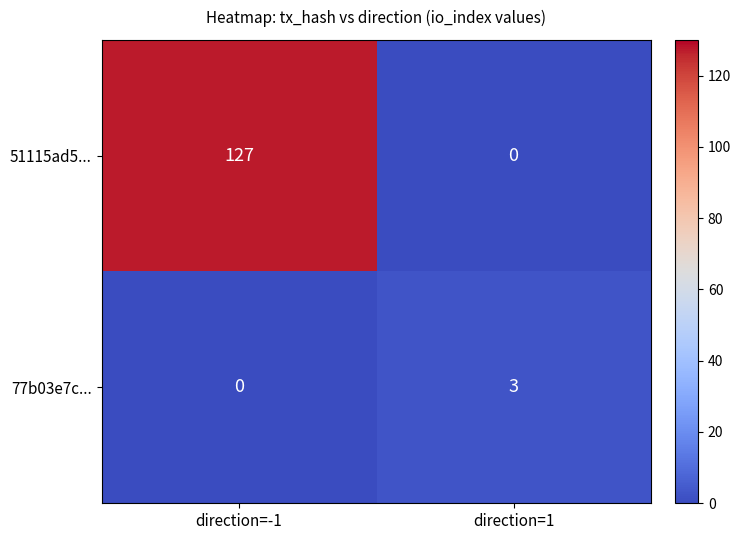

What is the total value across all series at direction=1?

3